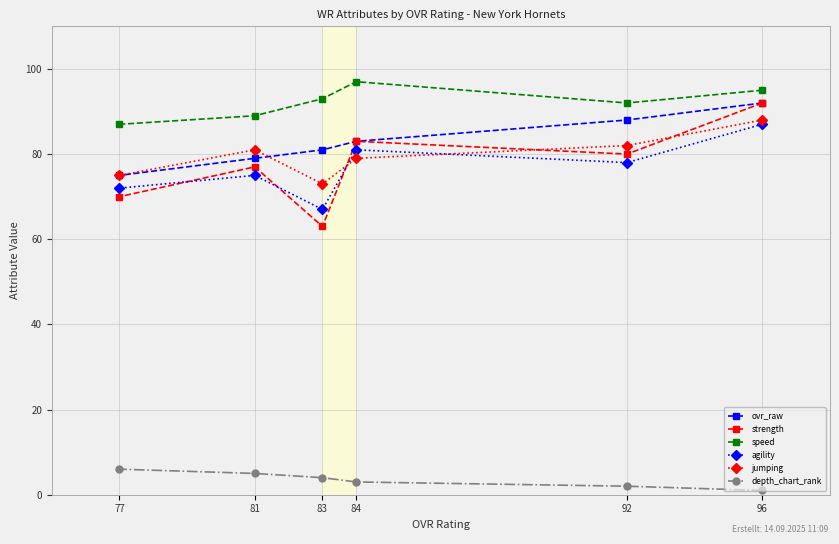

Between 92 and 77, which series saw the biggest shift?

ovr_raw